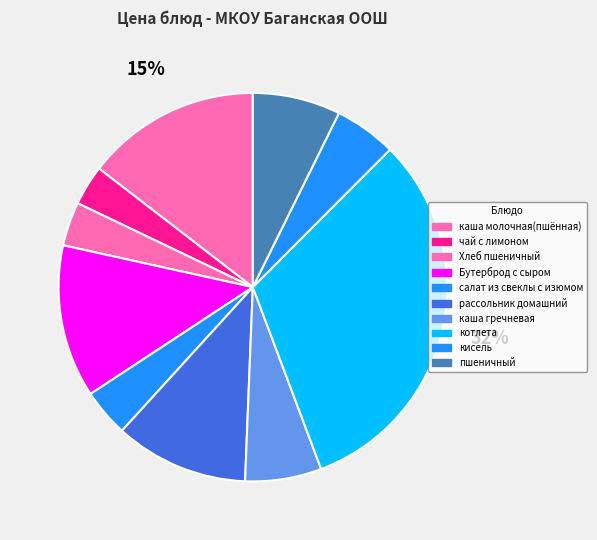

How many segments does this pie chart have?

10